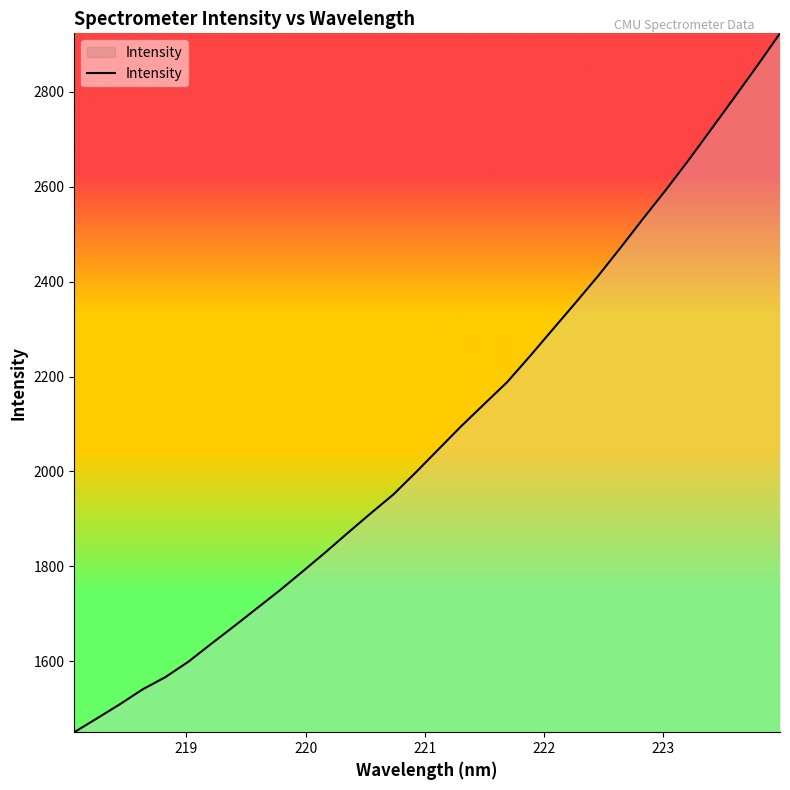

What is the smallest value displayed?

1450.5